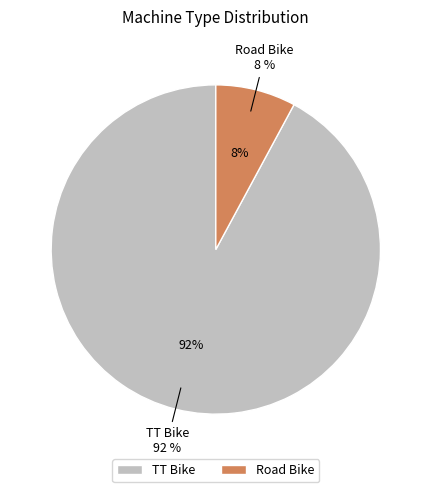

The TT Bike slice represents 92% of the pie. True or false?

True